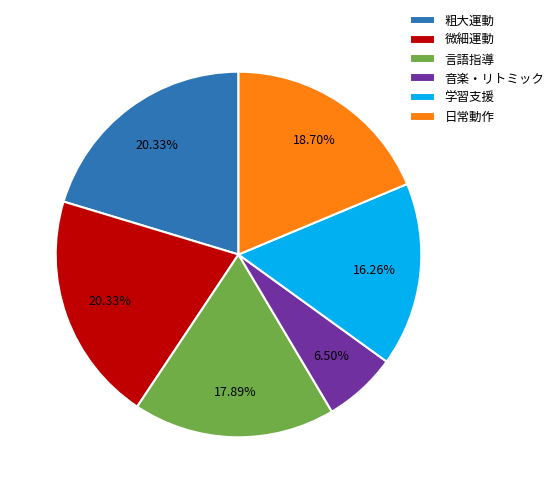

What is the ratio of the value at 微細運動 to the value at 言語指導?

1.1